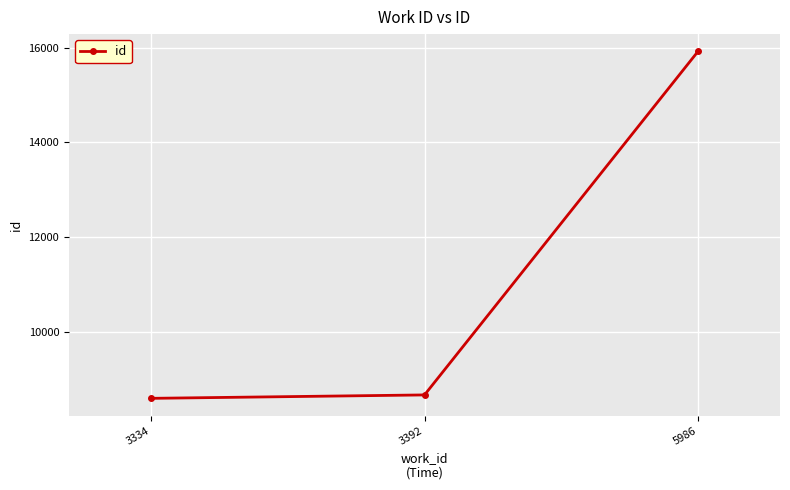

What is the minimum value shown in the chart?

8605